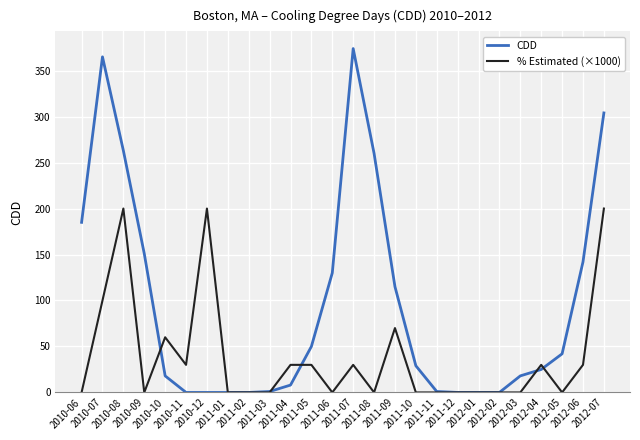

What is the maximum value shown in the chart?

374